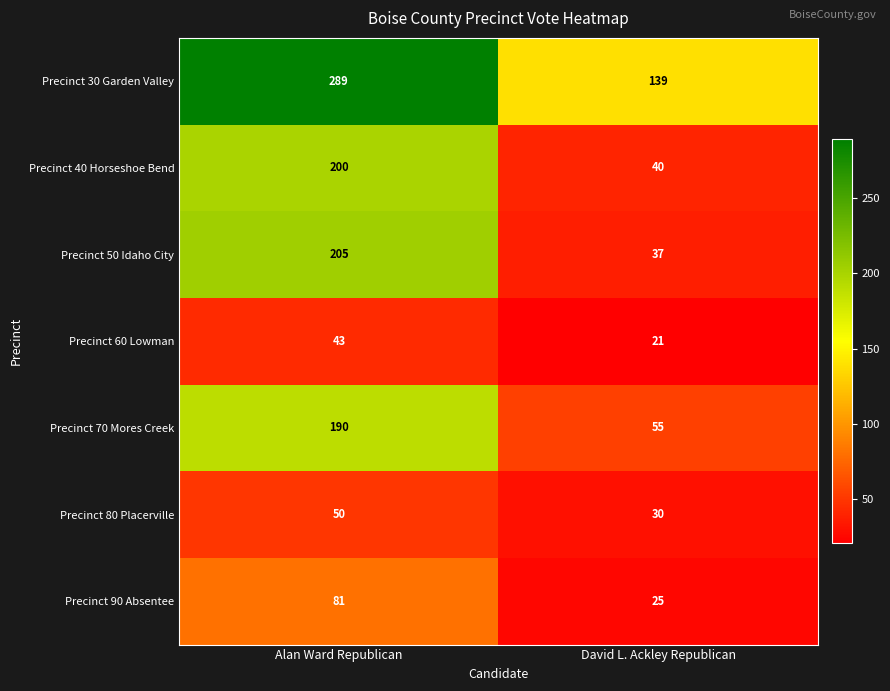

At which label is Precinct 70 Mores Creek closest to 122?

David L. Ackley Republican